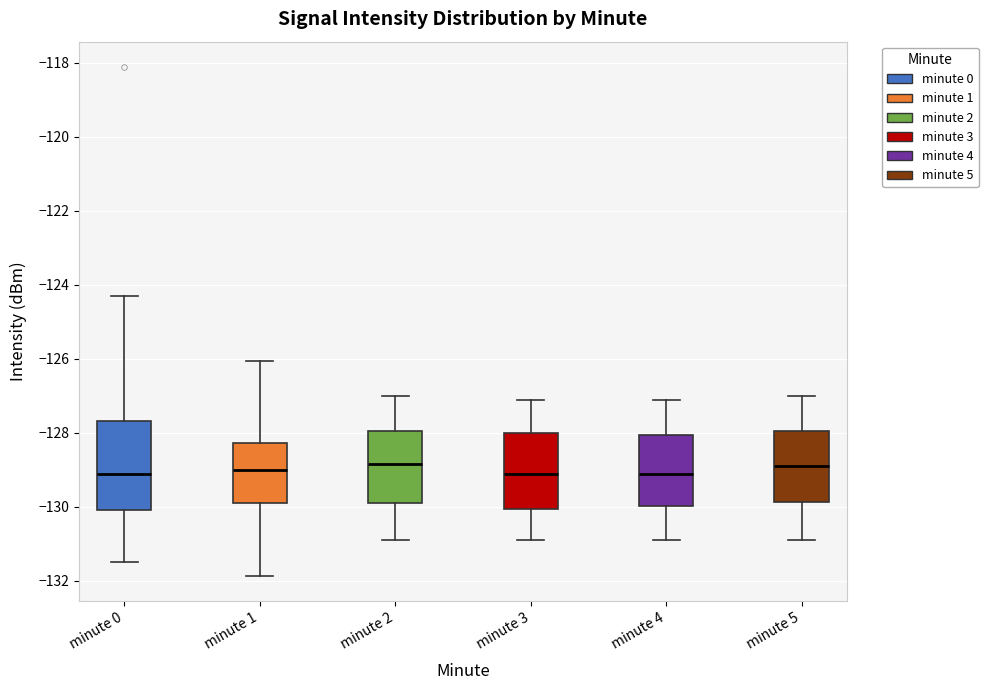

Reading left to right, transcribe this box plot: for each box, give where its median line is, the range the box spans, and where its two whiskers end, as read against the y-axis. The values are not printed on the chart, so give them approximately, as read against the axis.

minute 0: median -129.2, box -130.0 to -127.6, whiskers -131.4 to -124.2
minute 1: median -129.0, box -129.8 to -128.2, whiskers -131.8 to -126.0
minute 2: median -128.8, box -130.0 to -128.0, whiskers -130.8 to -127.0
minute 3: median -129.2, box -130.0 to -128.0, whiskers -131.0 to -127.2
minute 4: median -129.2, box -130.0 to -128.0, whiskers -130.8 to -127.2
minute 5: median -129.0, box -129.8 to -128.0, whiskers -130.8 to -127.0